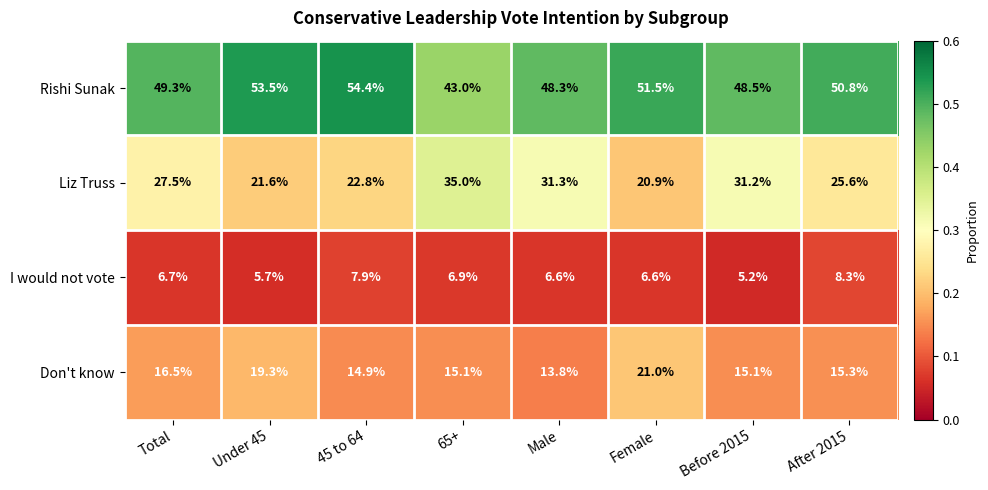

What is the greatest value displayed?

54.4